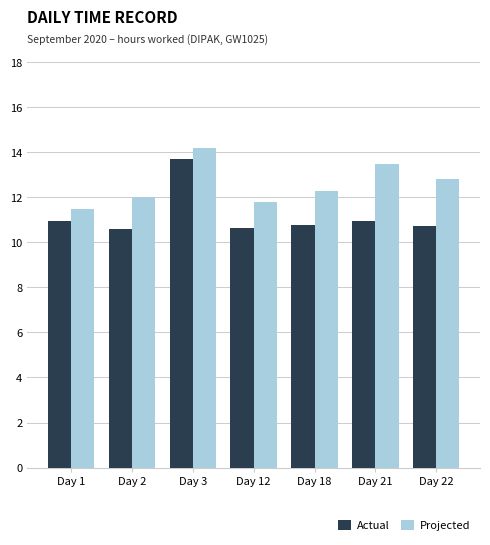

What is the difference between the Projected values at Day 21 and Day 18?

1.2